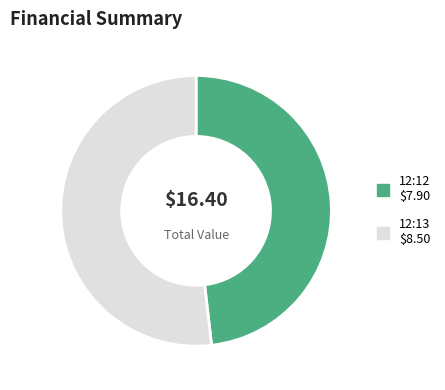

Does any single category account for the majority?

Yes